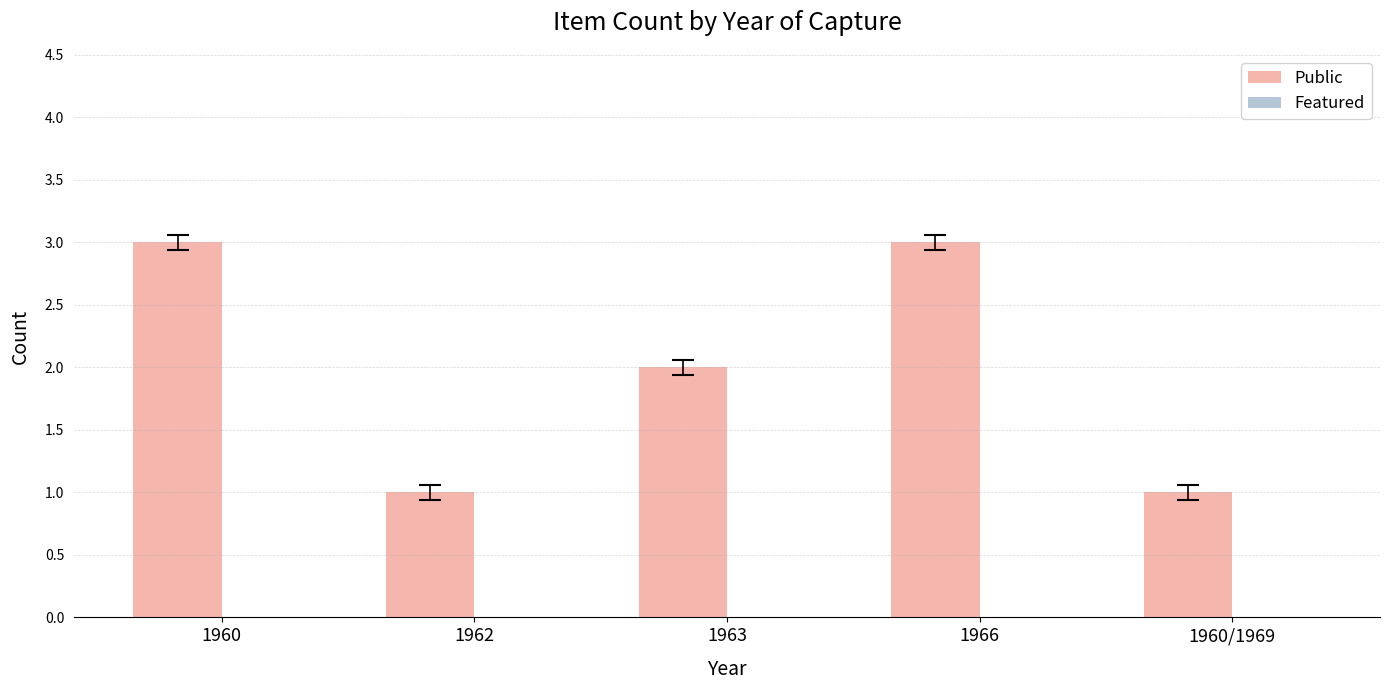

Reading left to right, list all the values displayed in this chart.

1960=3	1962=1	1963=2	1966=3	1960/1969=1